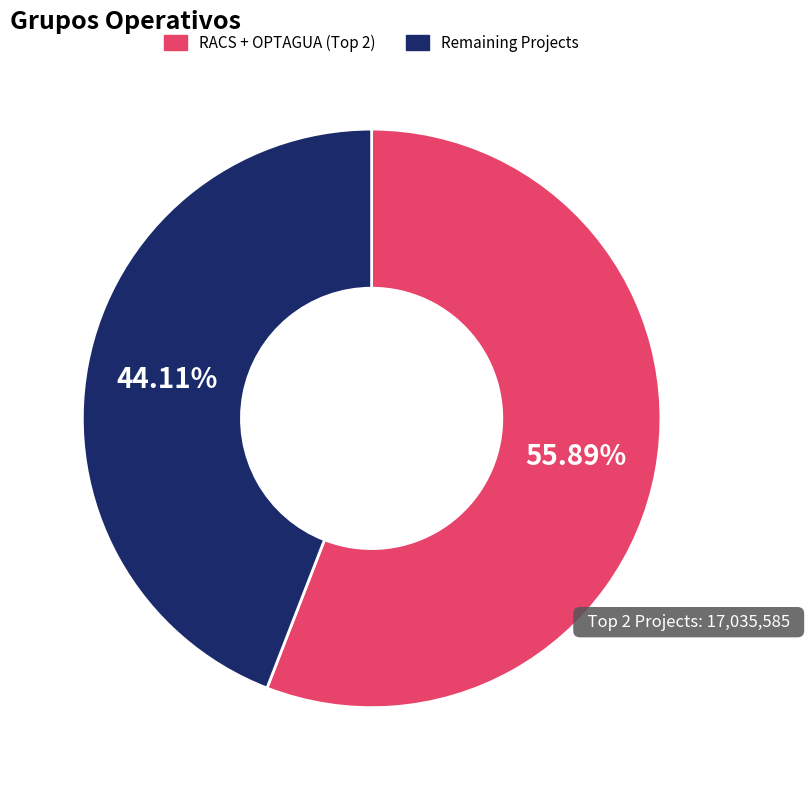

Does any single category account for the majority?

Yes